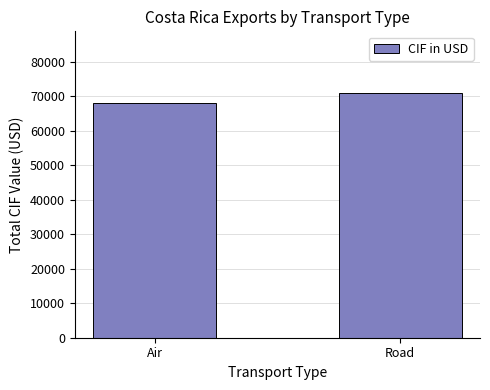

What is the sum of the values at Road and Air?

139152.0